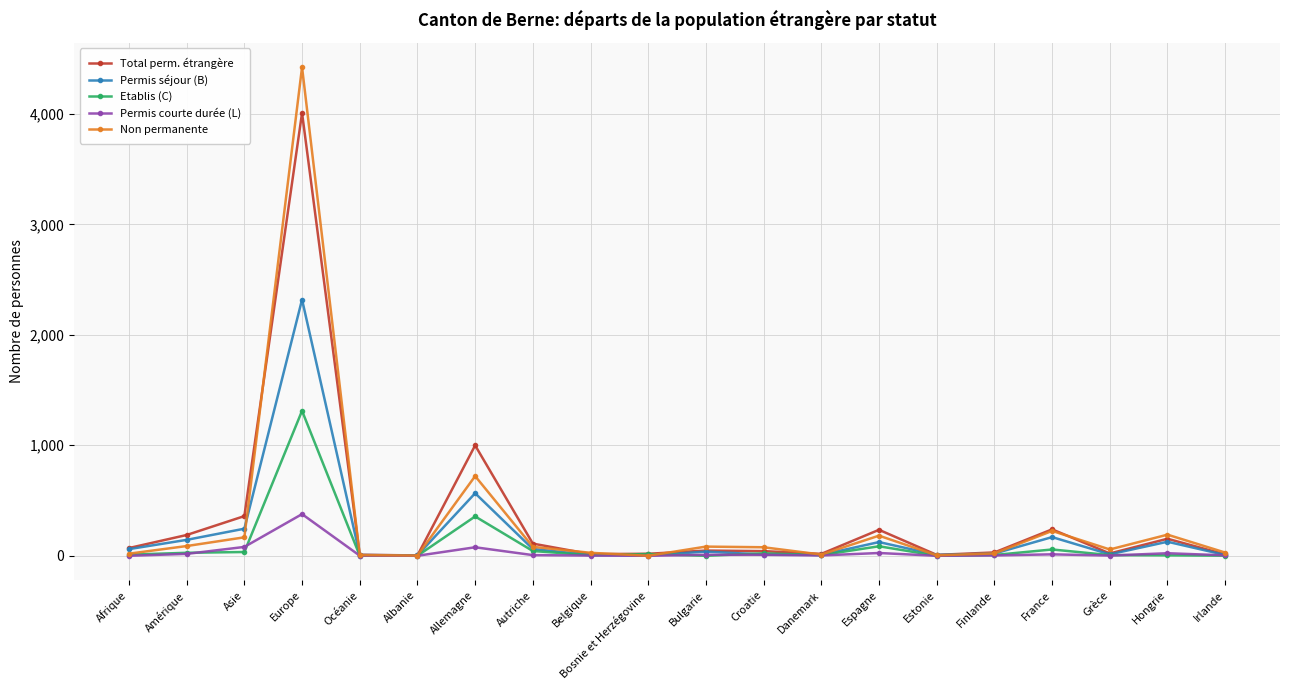

What is the difference between the second highest and second lowest values in the Permis courte durée (L) series?

80